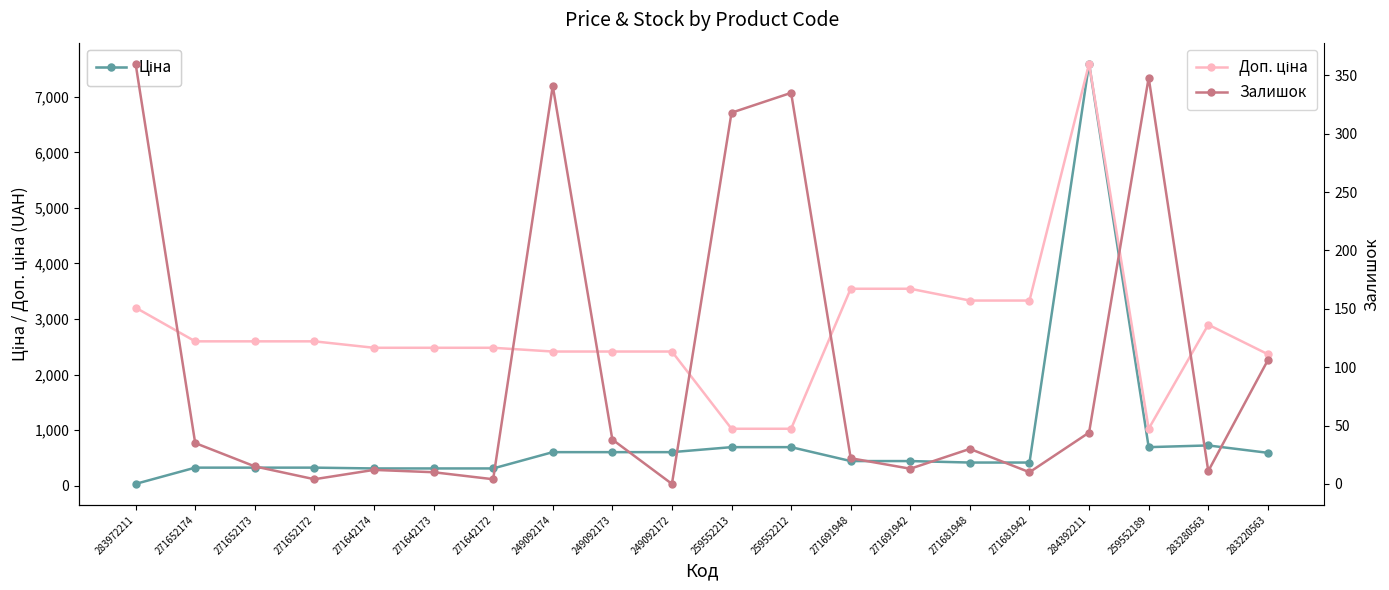

Reading left to right, extract all data points from this chart.

Ціна: 283972211=32.0	271652174=324.8	271652173=324.8	271652172=324.8	271642174=310.3	271642173=310.3	271642172=310.3	249092174=603.7	249092173=603.7	249092172=603.7	259552213=693.7	259552212=693.7	271691948=443.1	271691942=443.1	271681948=416.6	271681942=416.6	284392211=7596.5	259552189=693.7	283280563=724.5	283220563=591.6
Доп. ціна: 283972211=3205.0	271652174=2598.3	271652173=2598.3	271652172=2598.3	271642174=2482.4	271642173=2482.4	271642172=2482.4	249092174=2414.8	249092173=2414.8	249092172=2414.8	259552213=1024.6	259552212=1024.6	271691948=3545.0	271691942=3545.0	271681948=3332.5	271681942=3332.5	284392211=7596.5	259552189=1024.6	283280563=2897.8	283220563=2366.5
Залишок: 283972211=360.0	271652174=35.0	271652173=15.0	271652172=4.0	271642174=12.0	271642173=10.0	271642172=4.0	249092174=341.0	249092173=38.0	249092172=0.0	259552213=318.0	259552212=335.0	271691948=22.0	271691942=13.0	271681948=30.0	271681942=10.0	284392211=44.0	259552189=348.0	283280563=11.0	283220563=106.0